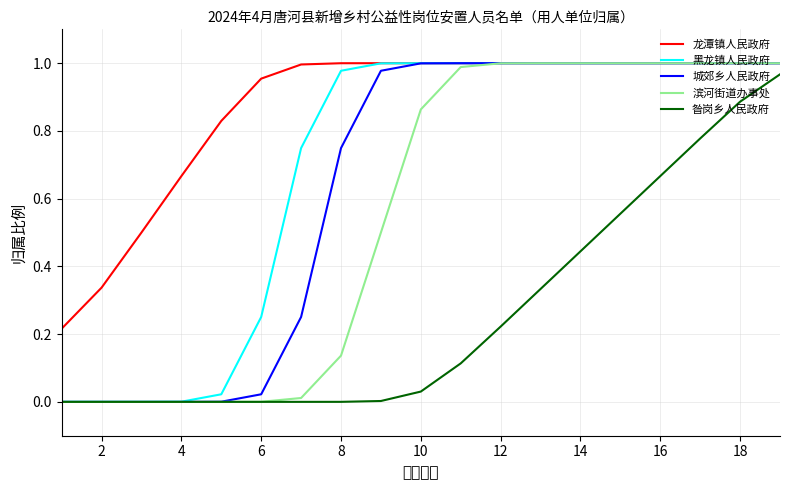

What is the sum of all 龙潭镇人民政府 values?

16.5